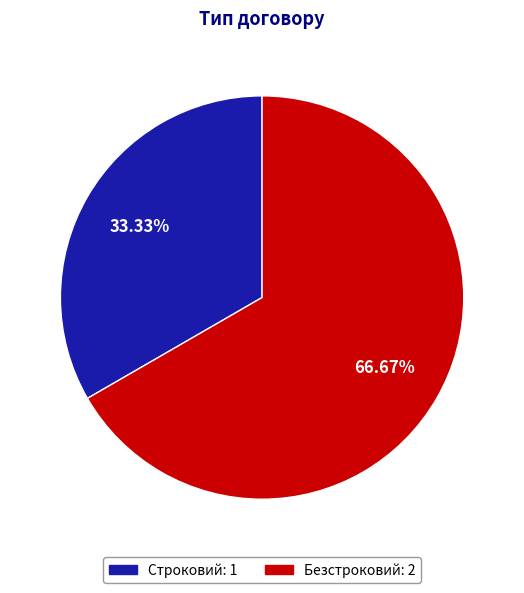

To the nearest percent, what is the average slice percentage?

50%